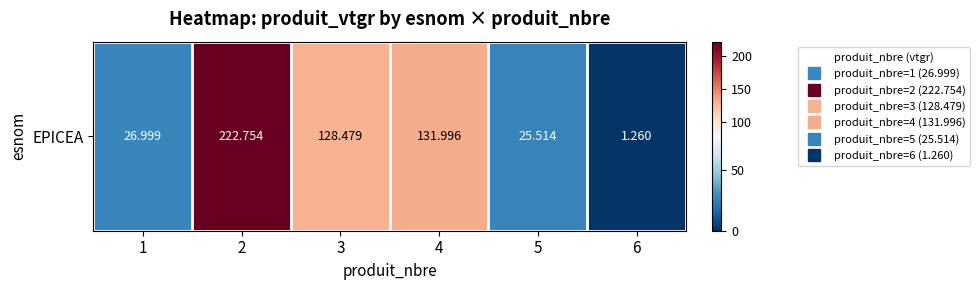

Rank the categories by value from lowest to highest.

6, 5, 1, 3, 4, 2